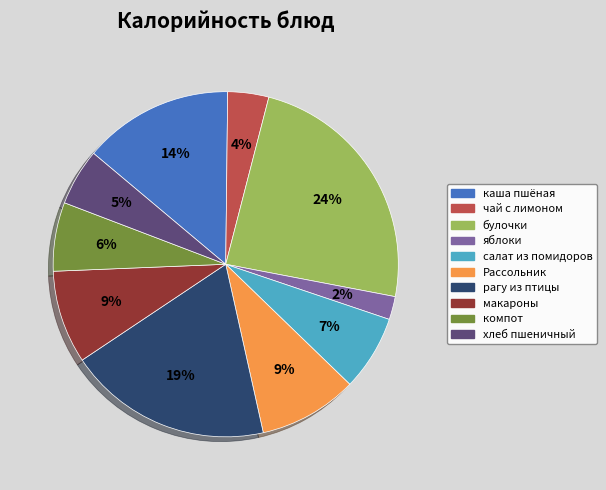

Count the number of slices in the pie.

10